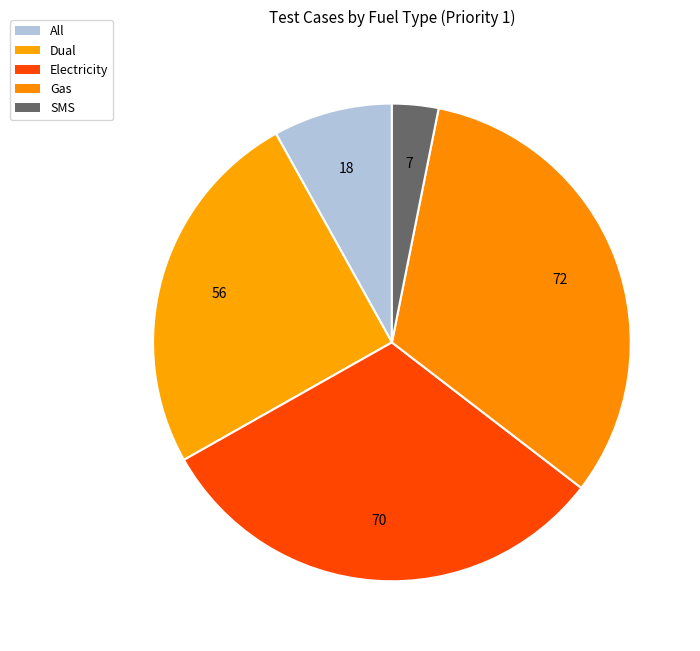

Is it true that Electricity is 43% of the pie?

False